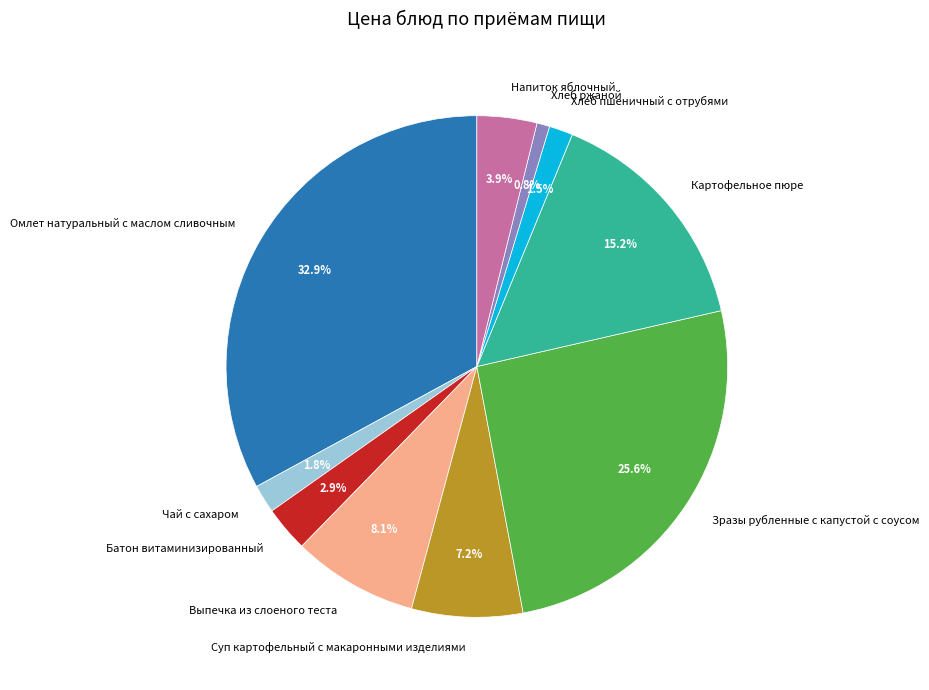

What is the largest slice in the pie chart?

Омлет натуральный с маслом сливочным